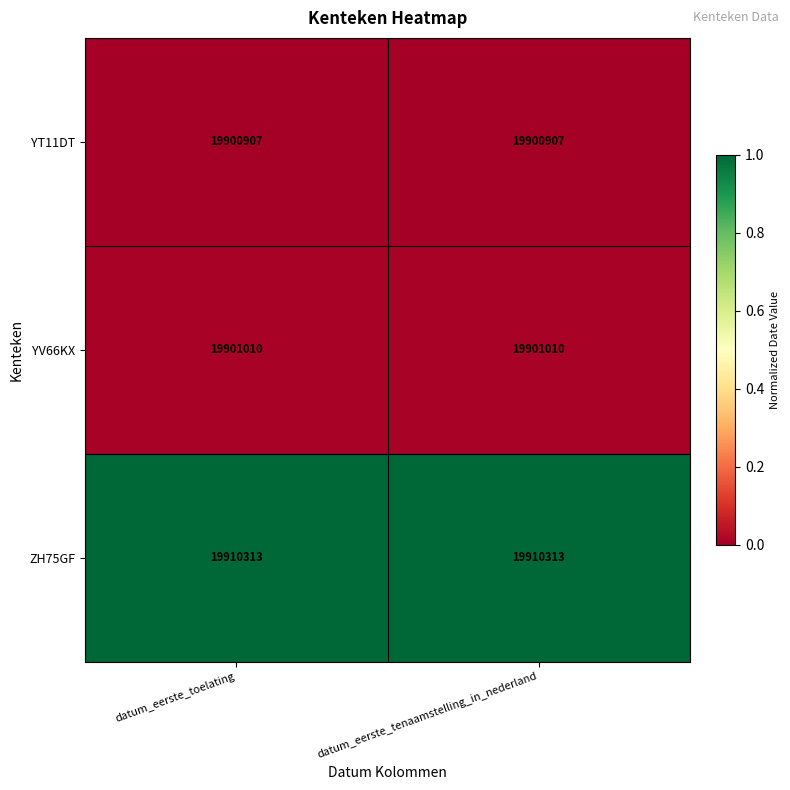

What is the sum of all ZH75GF values?

39820626